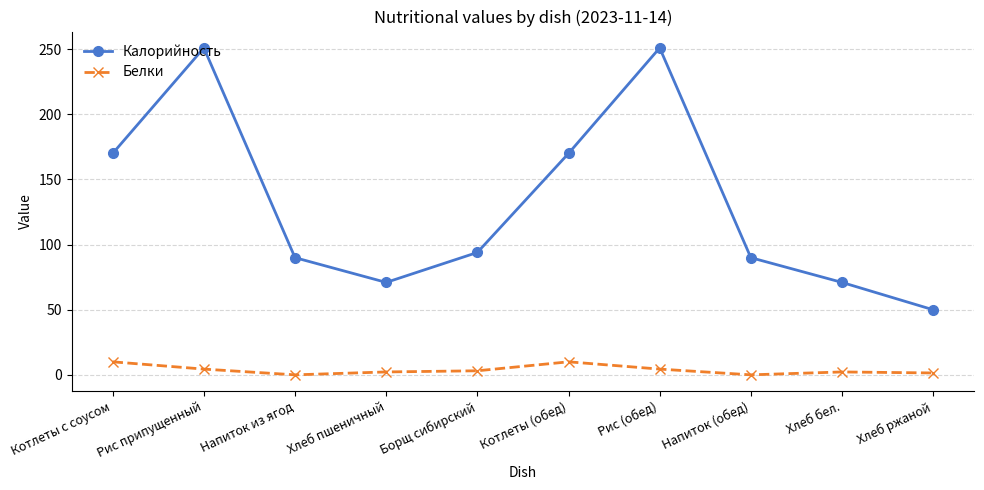

The value of Калорийность at Хлеб пшеничный is 71.0. True or false?

True